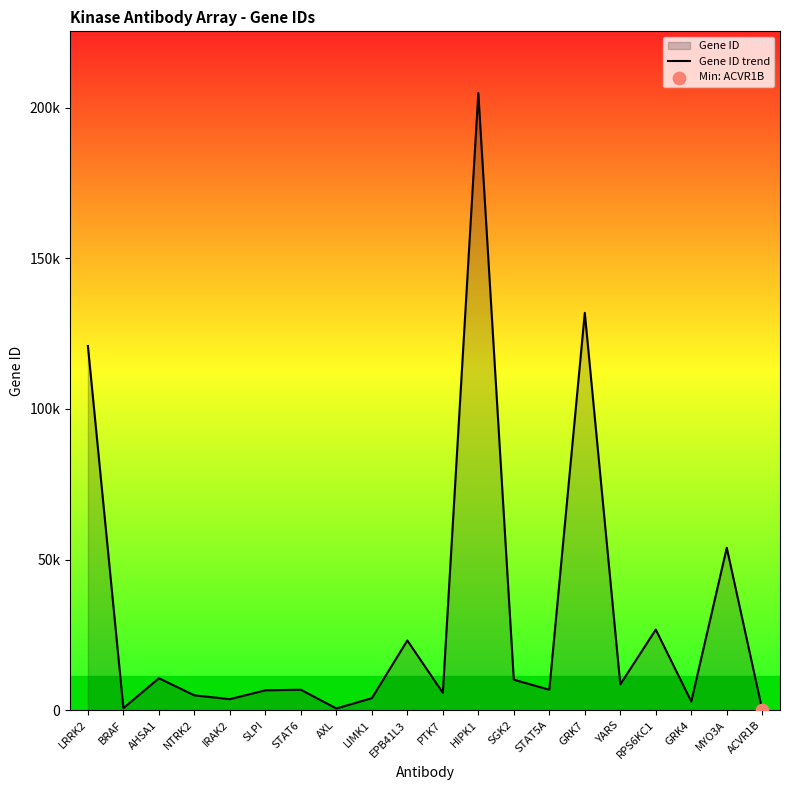

What is the change in value from EPB41L3 to STAT5A?

-16360